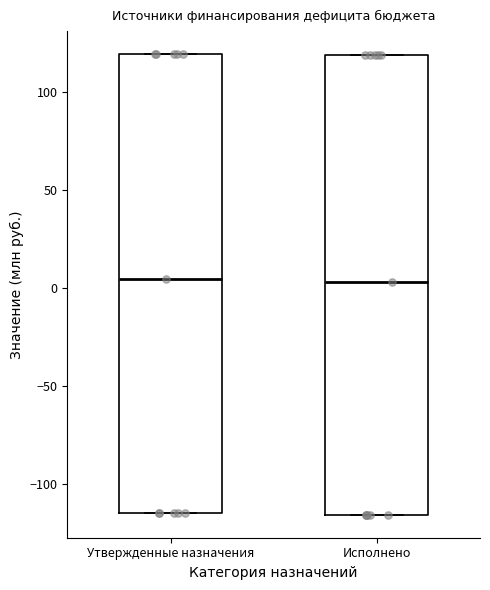

Reading left to right, transcribe this box plot: for each box, give where its median line is, the range the box spans, and where its two whiskers end, as read against the y-axis. The values are not printed on the chart, so give them approximately, as read against the axis.

Утвержденные назначения: median 5, box -115 to 120, whiskers -115 to 120
Исполнено: median 5, box -115 to 120, whiskers -115 to 120